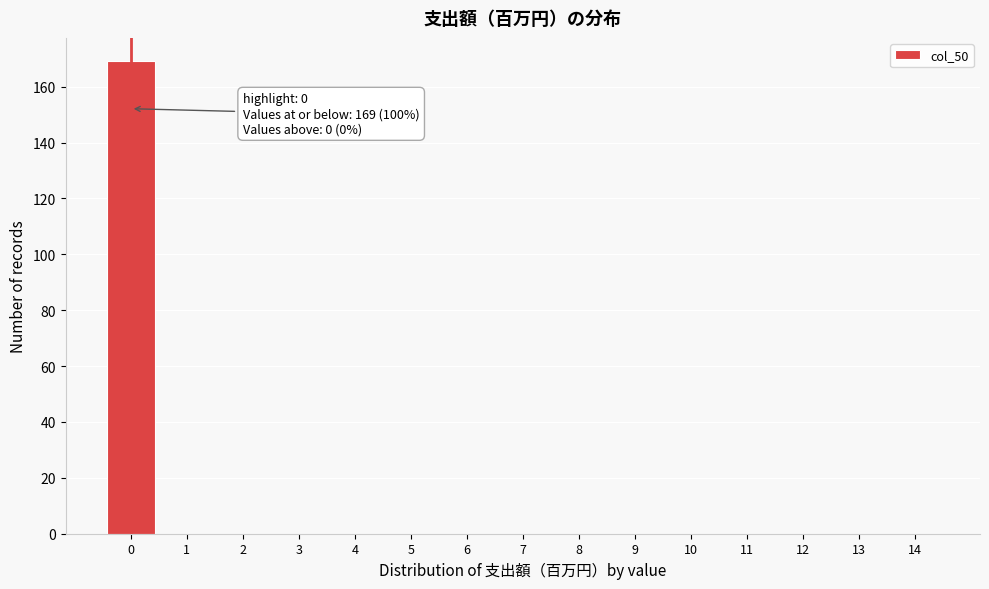

Which range on the x-axis has the tallest bar?

-0.5 to 0.5